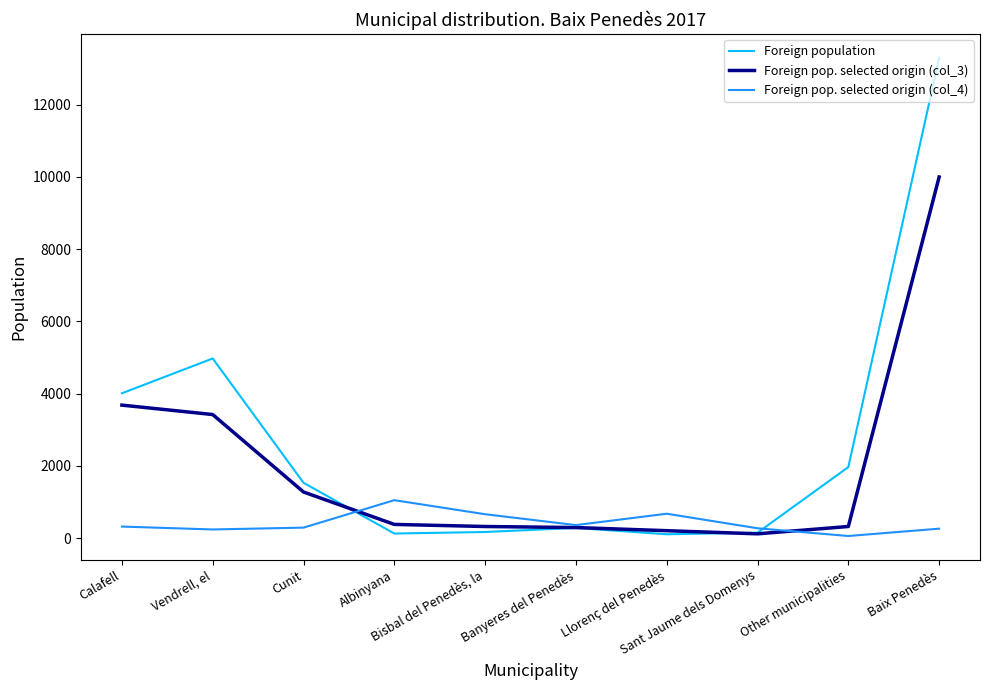

What is the difference between the highest and lowest values at Sant Jaume dels Domenys?

154